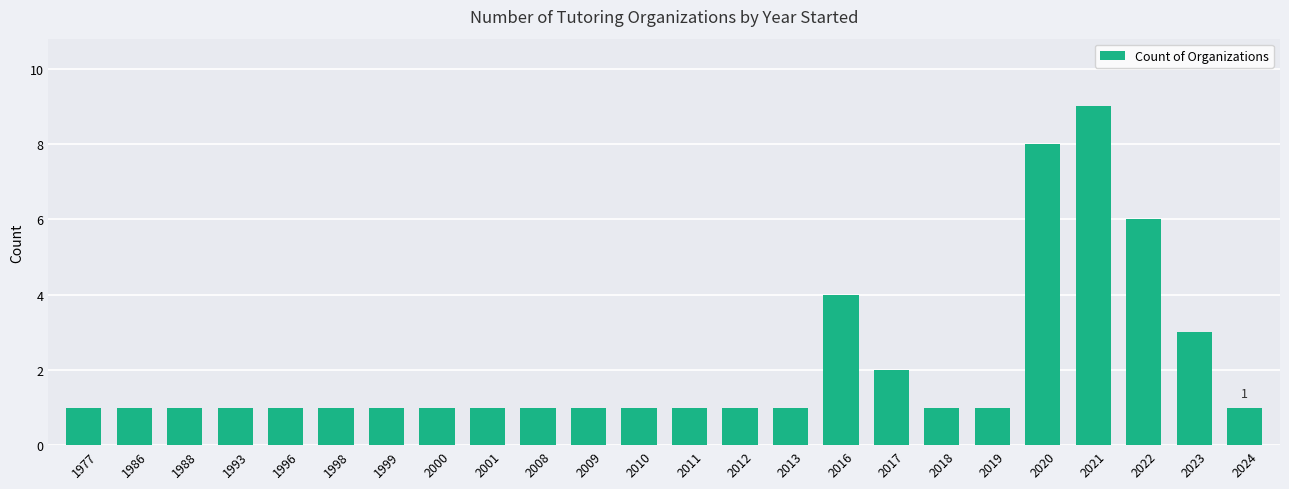

Are the bars grouped side by side (vs. stacked)?

No